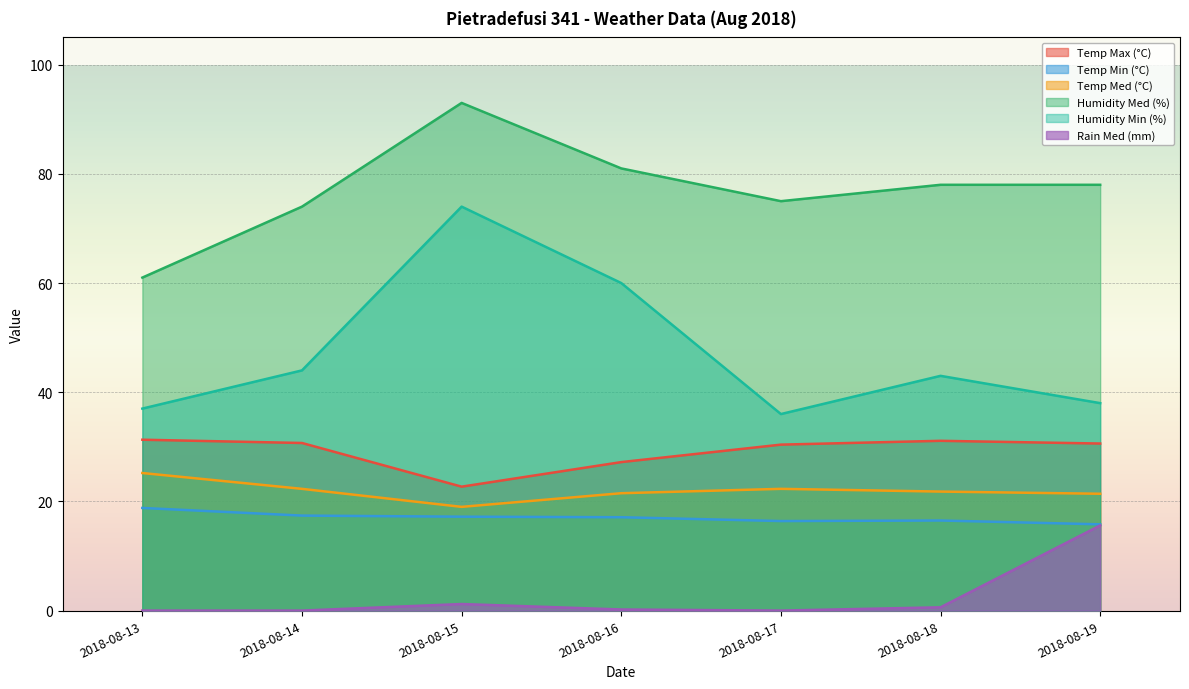

At which category is the sum across all series the highest?

2018-08-15